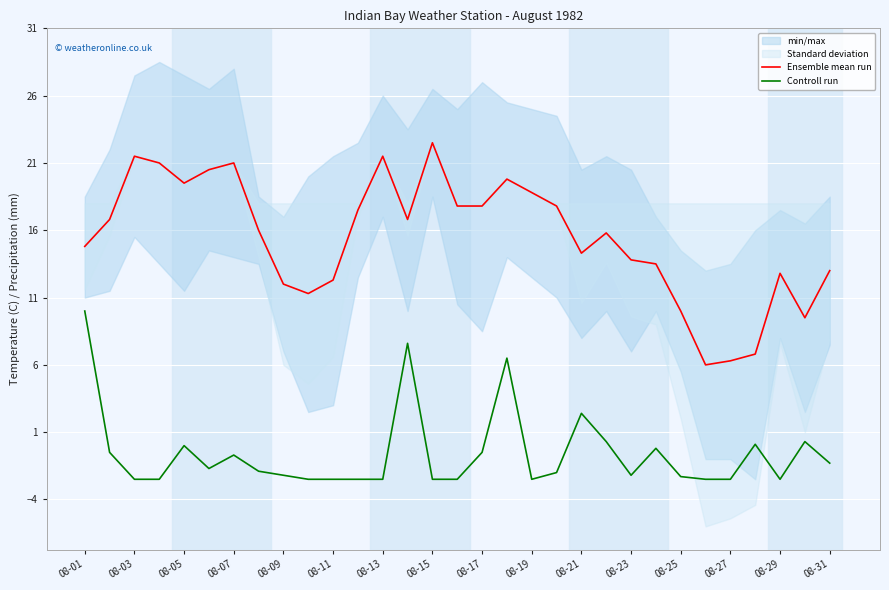

What is the maximum value for Ensemble mean run?

22.5